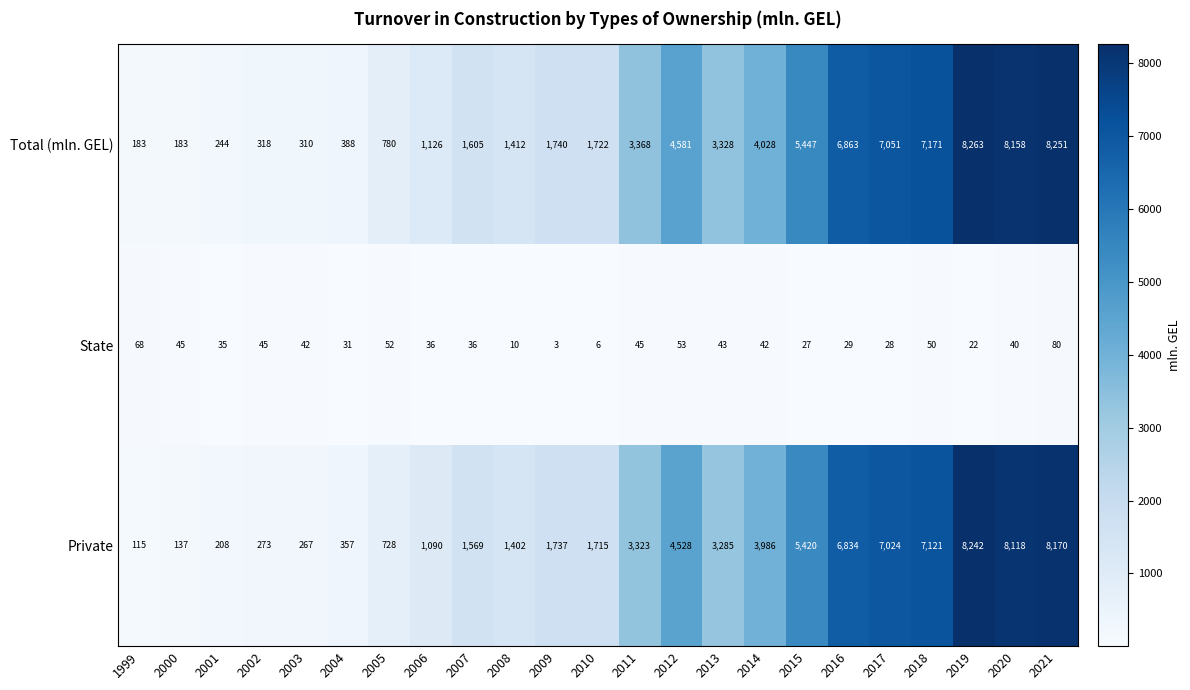

What value does the Private series have at 2007, to the nearest 10?

1570